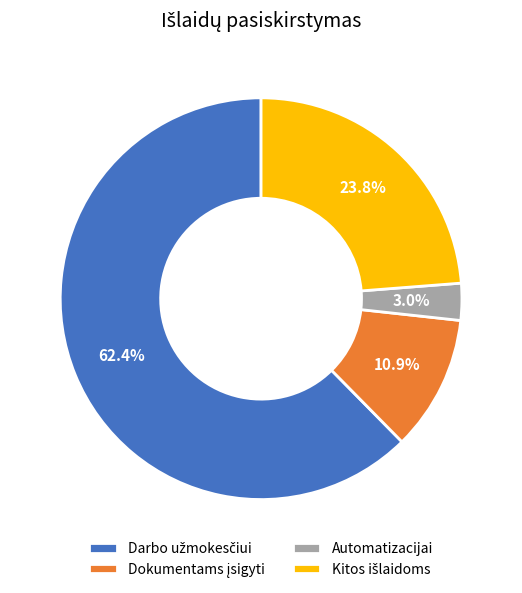

Which category has the smallest portion of the pie?

Automatizacijai